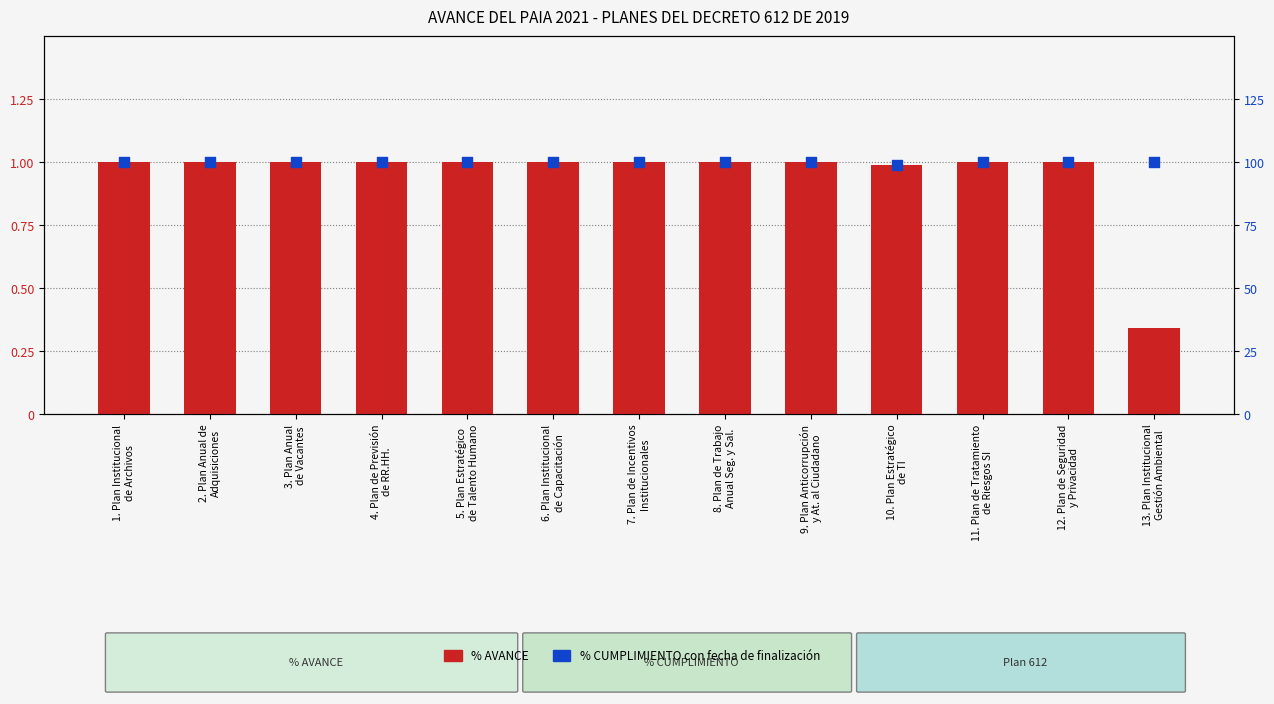

Which series reaches the maximum Y coordinate?

% AVANCE